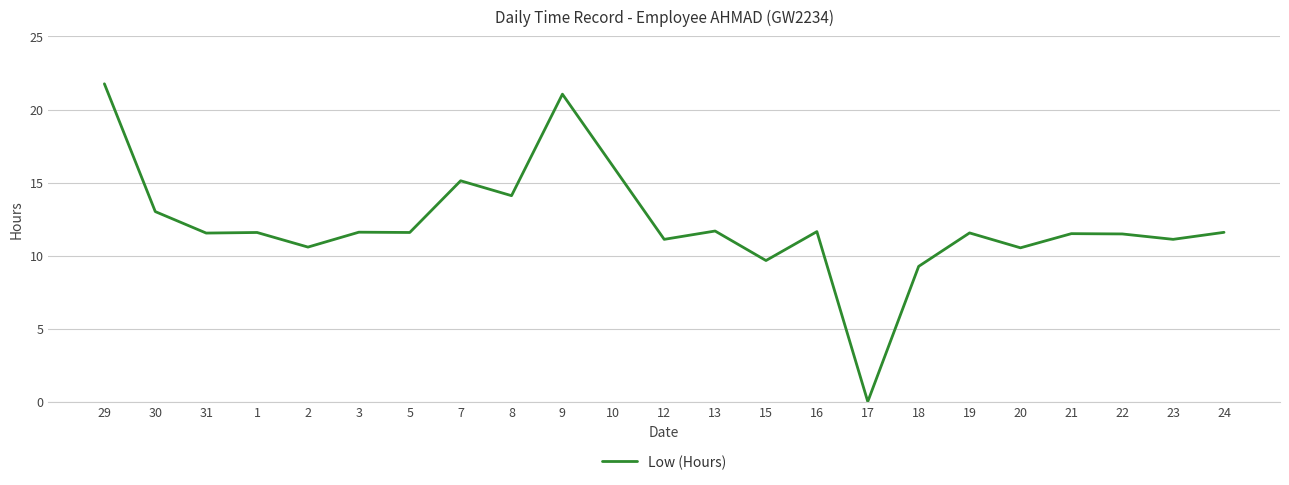

The chart shows a value of 16.4 at 21. True or false?

False